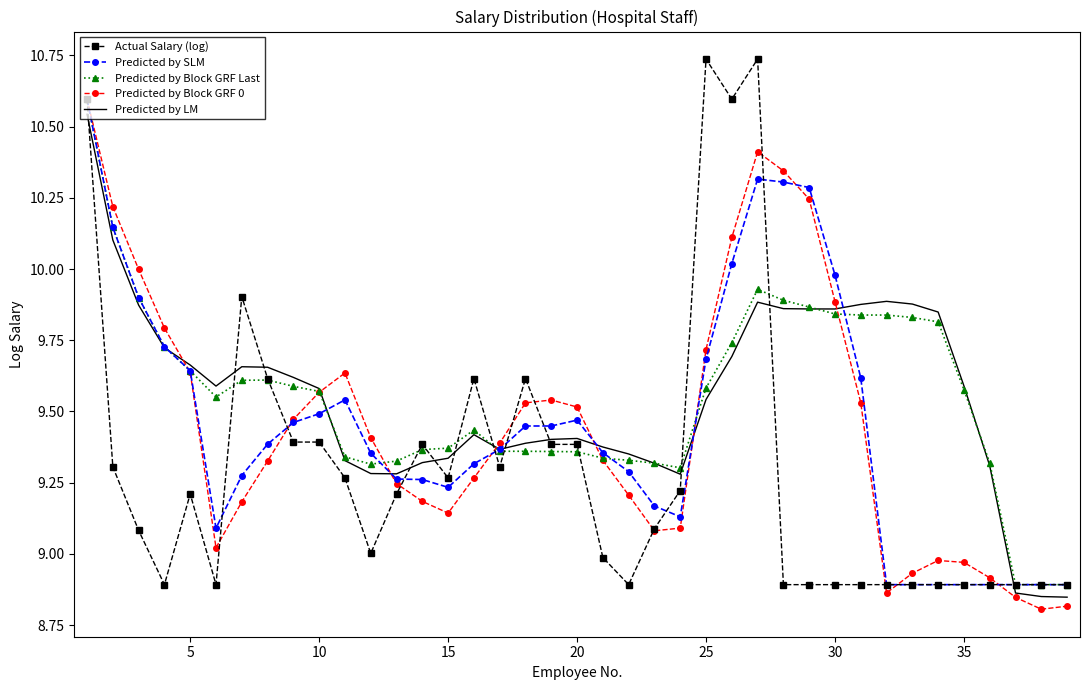

What is the highest value of the Predicted by Block GRF Last series?

10.6